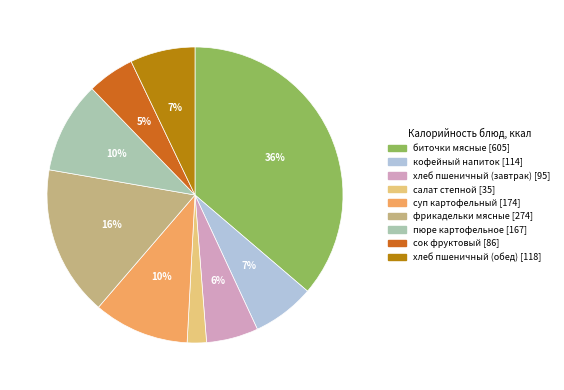

Combined, do хлеб пшеничный (завтрак) [95] and хлеб пшеничный (обед) [118] account for over 50%?

No